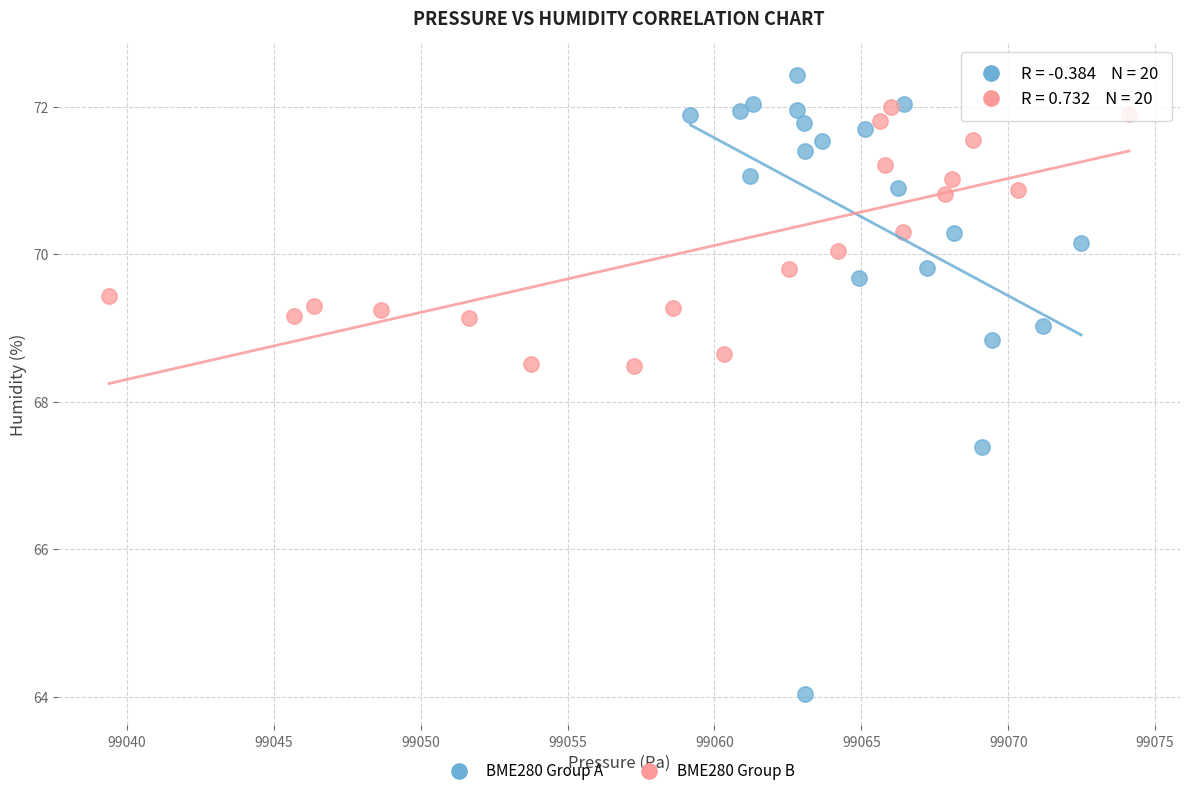

Which series has the largest Y range (max minus min)?

BME280 Group A